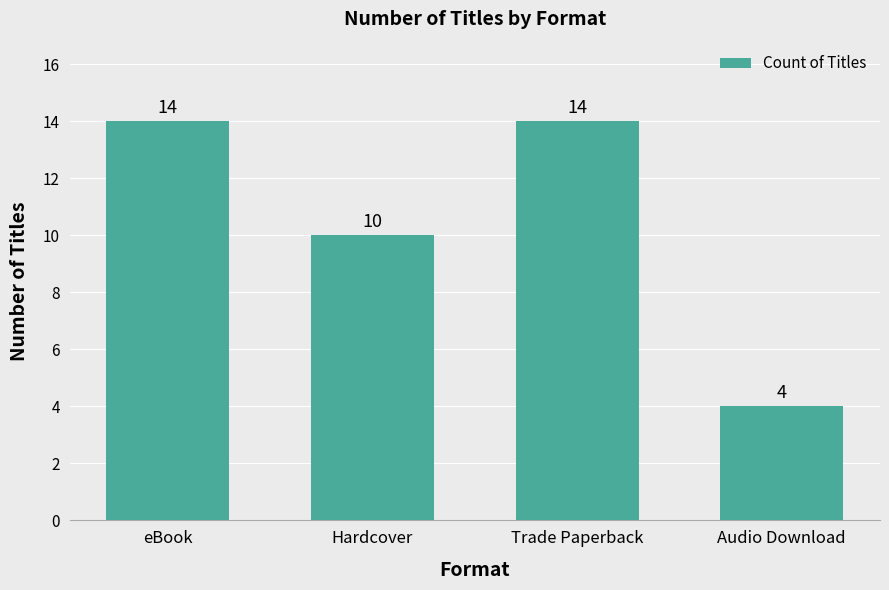

At which category does the chart reach its minimum across all series?

Audio Download